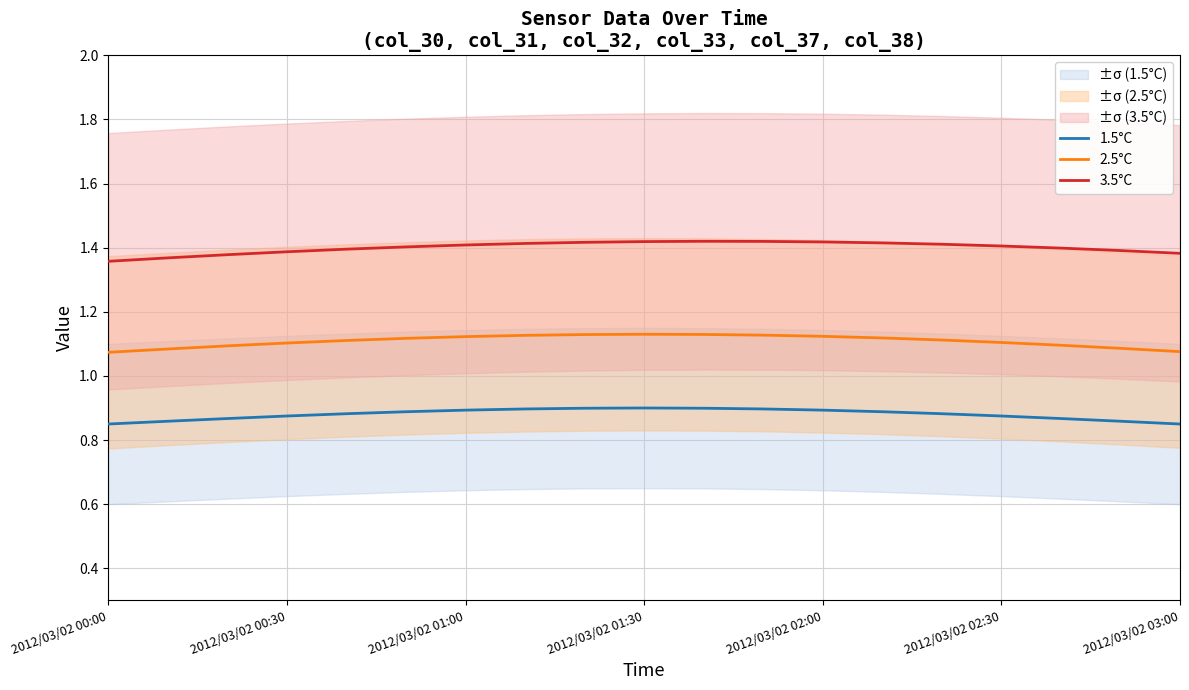

What is the value of the 1.5°C point at the 15th from the left?

0.9